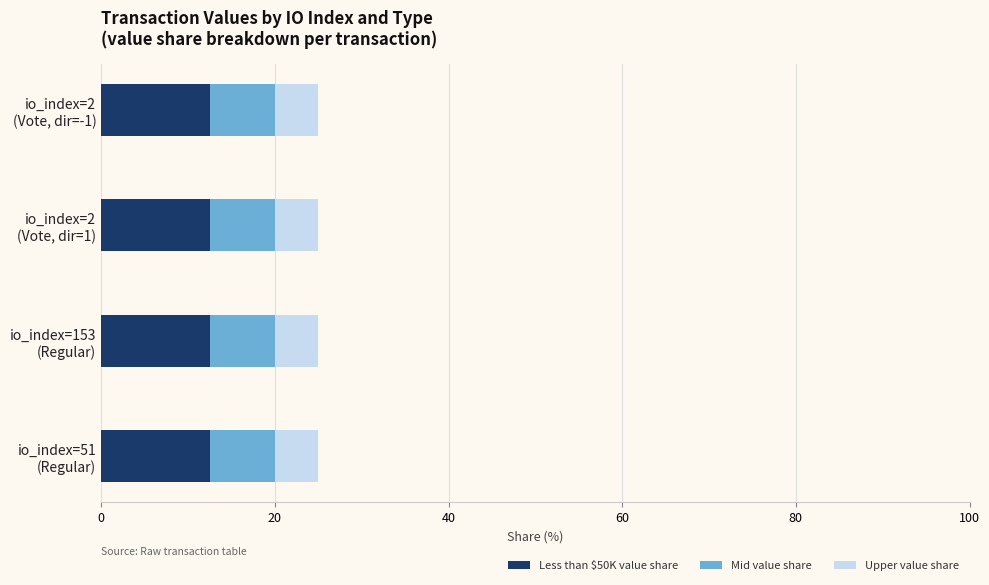

What is the sum of all Less than $50K value share values?

50.0